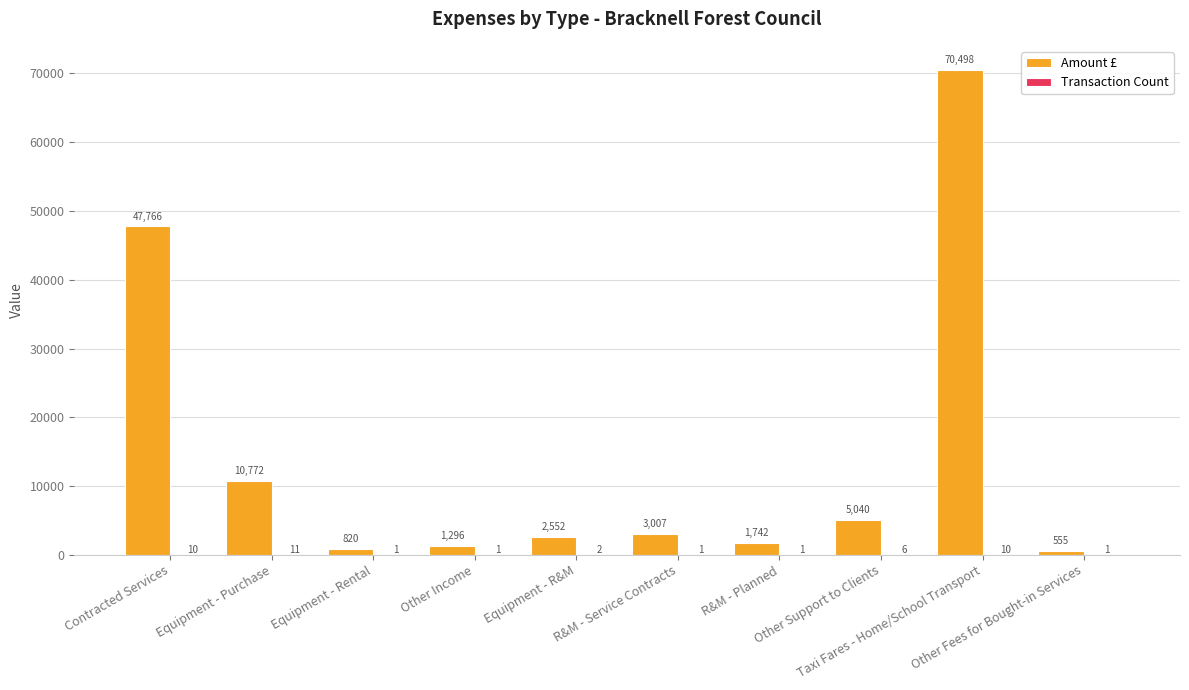

What is the maximum value shown in the chart?

70498.2